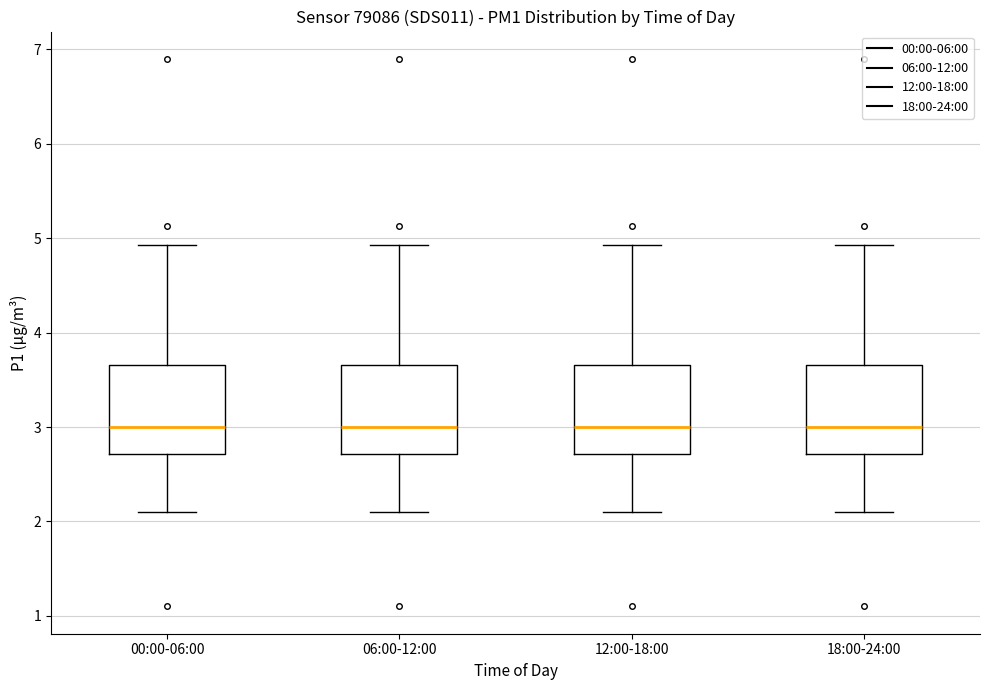

Reading left to right, read every box against the y-axis: the position of its median line, the range the box covers, and the ends of its whiskers. The values are not printed on the chart, so give them approximately, as read against the axis.

00:00-06:00: median 3.0, box 2.7 to 3.7, whiskers 2.1 to 4.9
06:00-12:00: median 3.0, box 2.7 to 3.7, whiskers 2.1 to 4.9
12:00-18:00: median 3.0, box 2.7 to 3.7, whiskers 2.1 to 4.9
18:00-24:00: median 3.0, box 2.7 to 3.7, whiskers 2.1 to 4.9